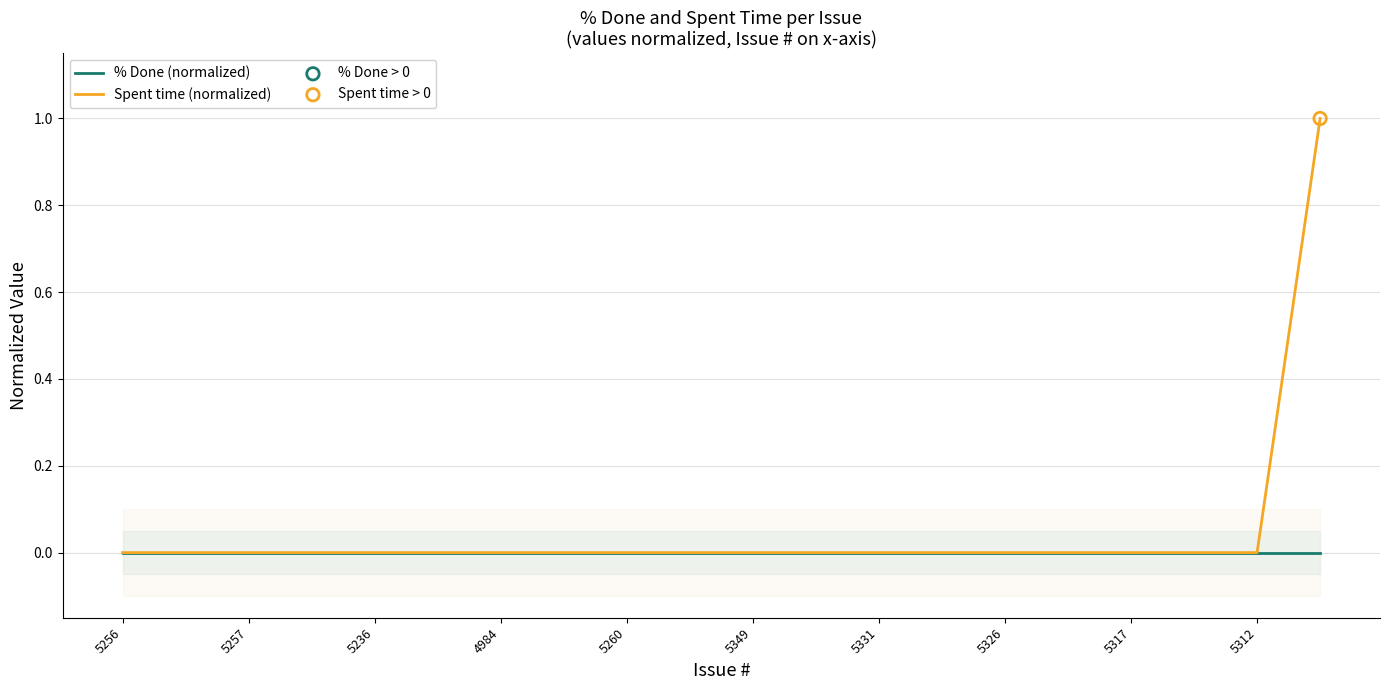

Which series has the largest total across all categories?

Spent time (normalized)